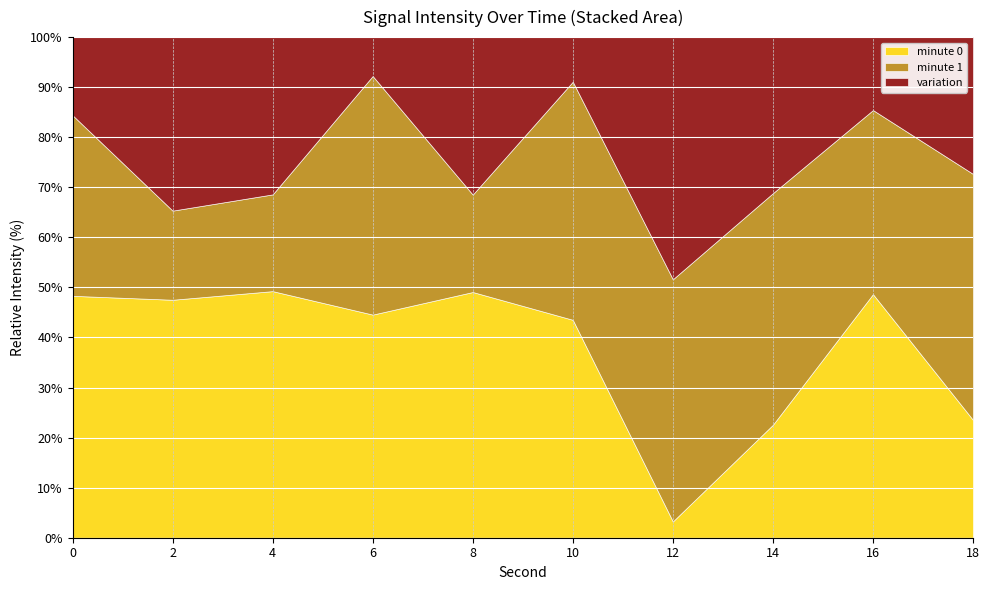

What is the highest value of the minute 0 series?

49.3